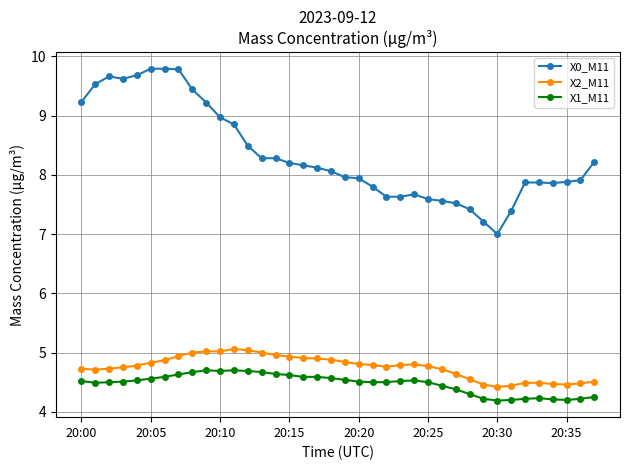

How many lines are shown in the chart?

3